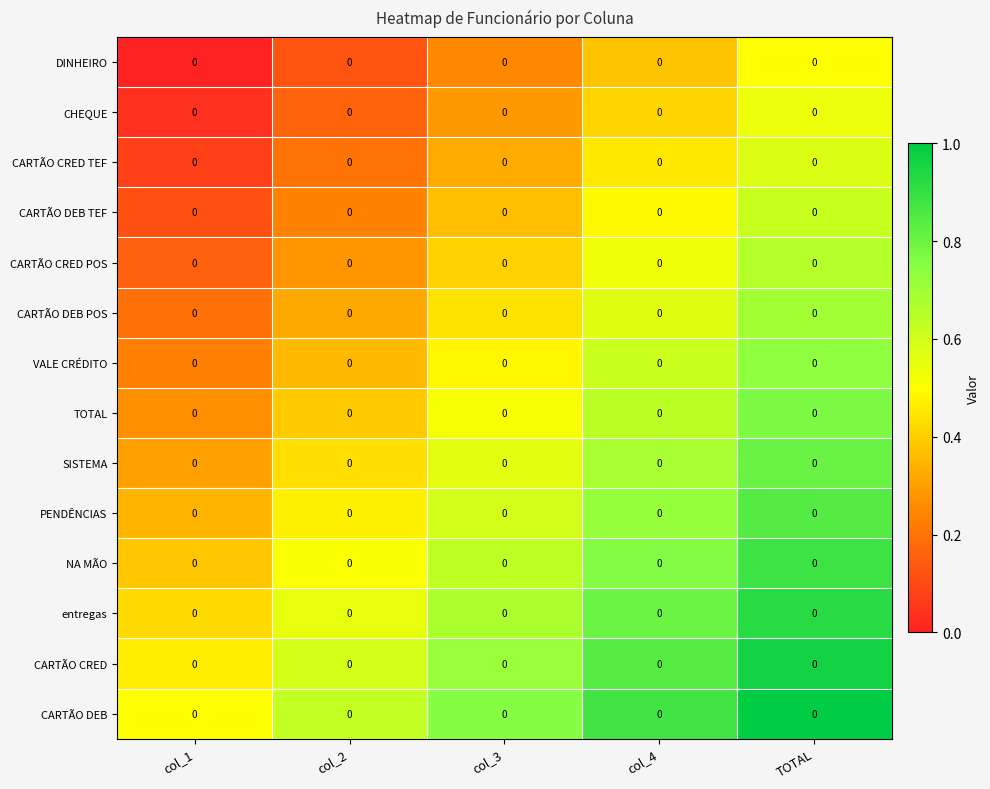

Which has a higher value, col_1 or col_2?

col_2